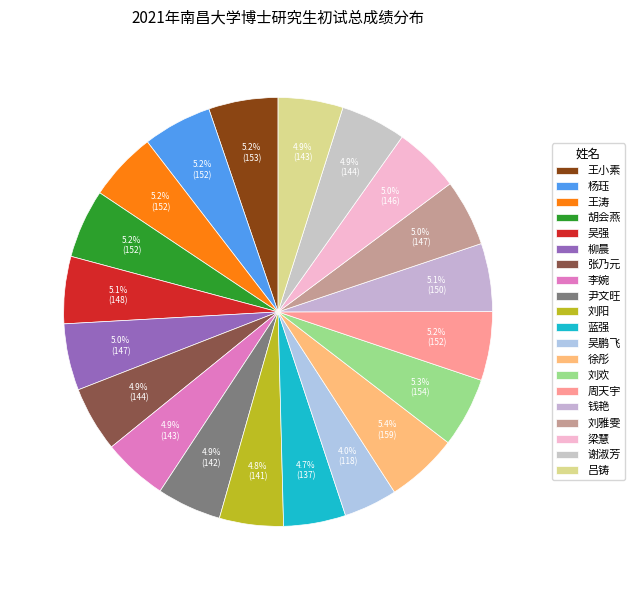

True or false: 谢淑芳 accounts for 5% of the total.

True